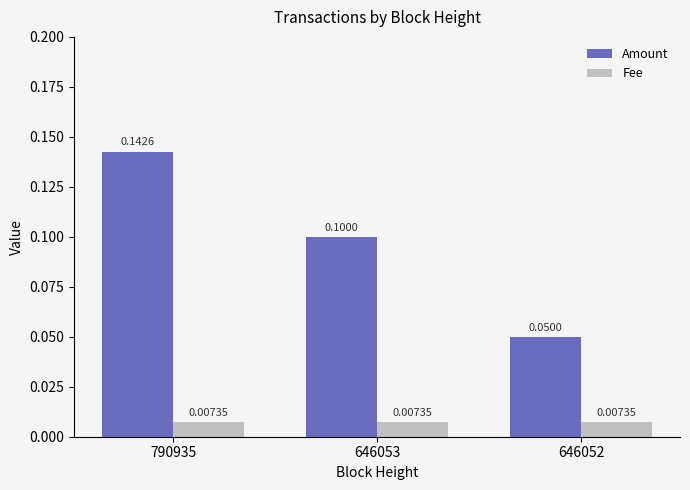

List the series in order of their overall mean, lowest first.

Fee, Amount